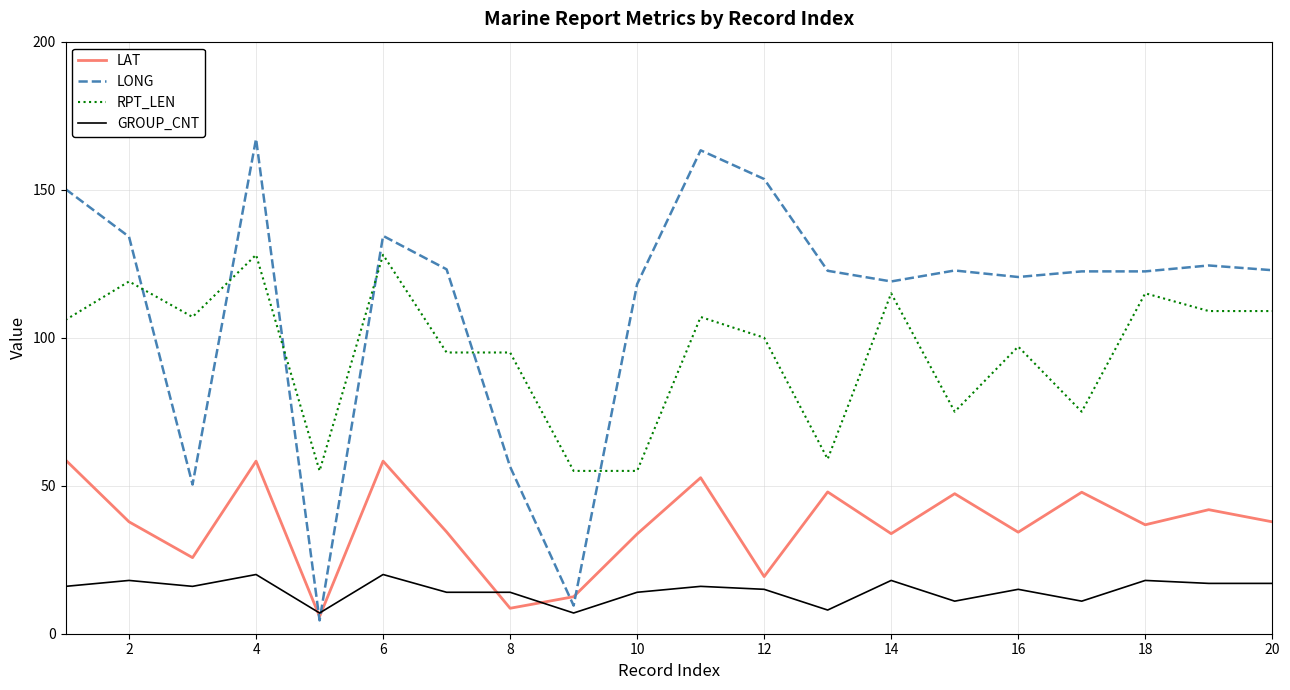

Which series ends up on top after the final intersection of LAT and LONG?

LONG